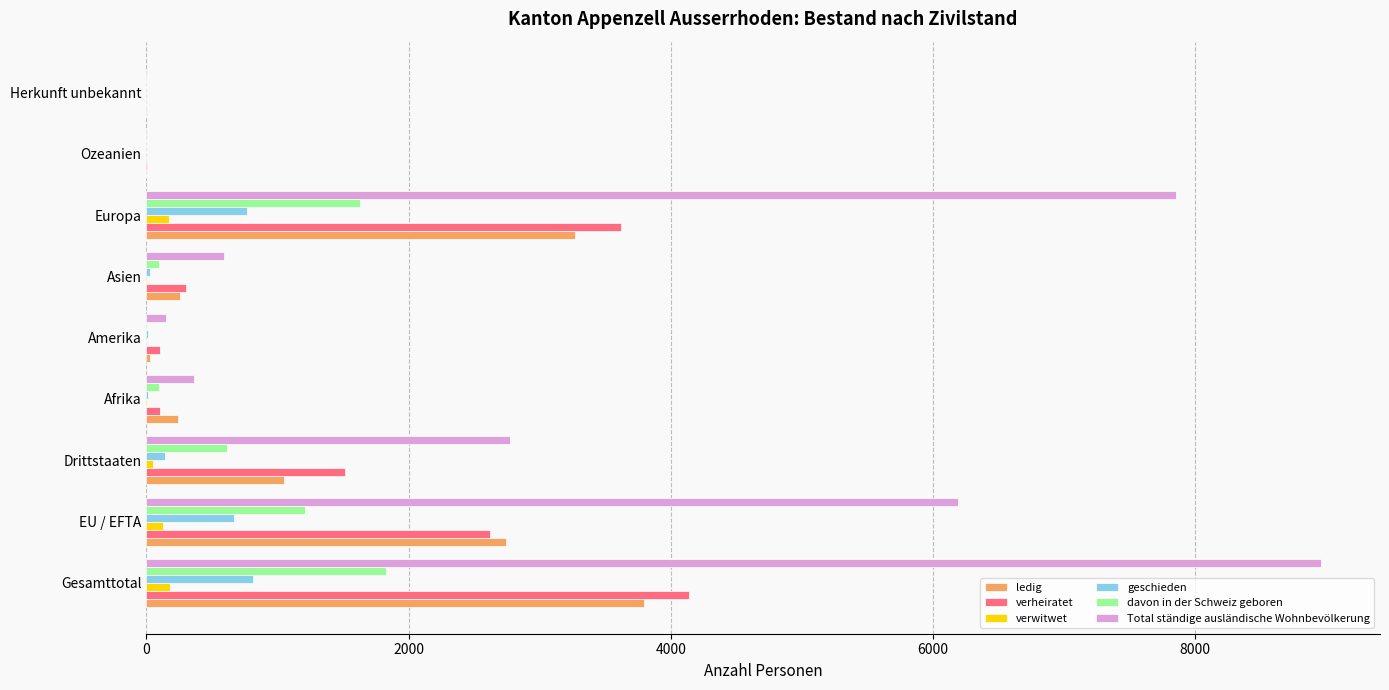

What is the sum of all davon in der Schweiz geboren values?

5472